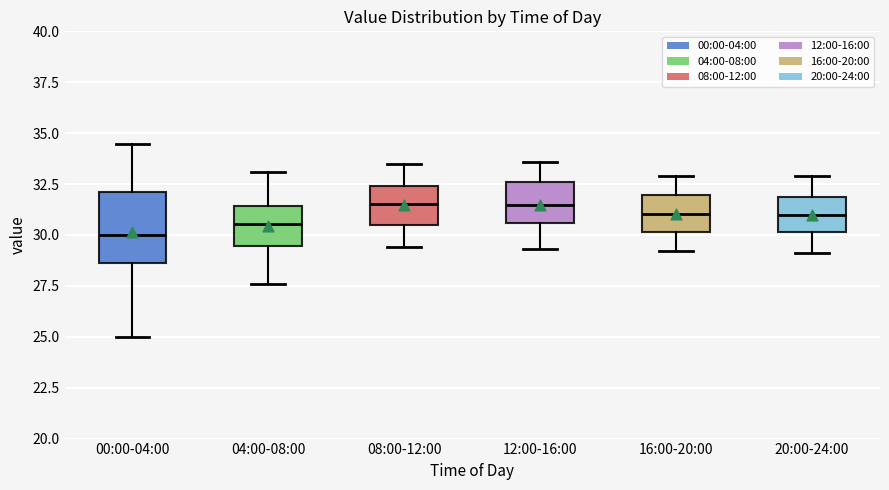

Reading left to right, read every box against the y-axis: the position of its median line, the range the box covers, and the ends of its whiskers. The values are not printed on the chart, so give them approximately, as read against the axis.

00:00-04:00: median 30.0, box 28.5 to 32.0, whiskers 25.0 to 34.5
04:00-08:00: median 30.5, box 29.5 to 31.5, whiskers 27.5 to 33.0
08:00-12:00: median 31.5, box 30.5 to 32.5, whiskers 29.5 to 33.5
12:00-16:00: median 31.5, box 30.5 to 32.5, whiskers 29.5 to 33.5
16:00-20:00: median 31.0, box 30.0 to 32.0, whiskers 29.0 to 33.0
20:00-24:00: median 31.0, box 30.0 to 32.0, whiskers 29.0 to 33.0